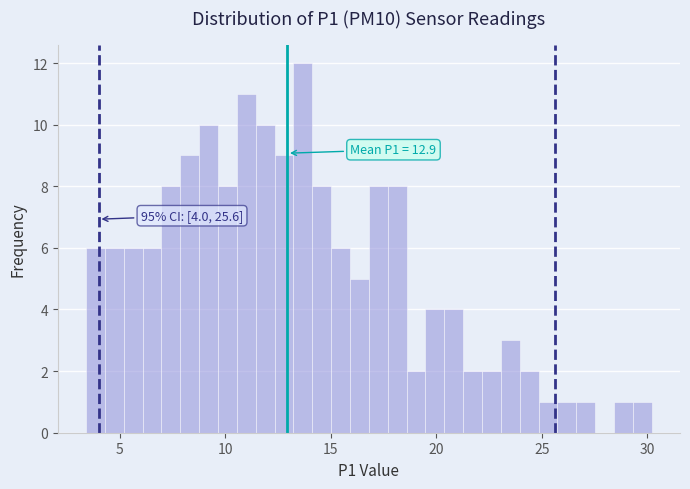

Around what value on the x-axis is the tallest bar? Give the approximate position of its centre, as read against the axis.

13.5